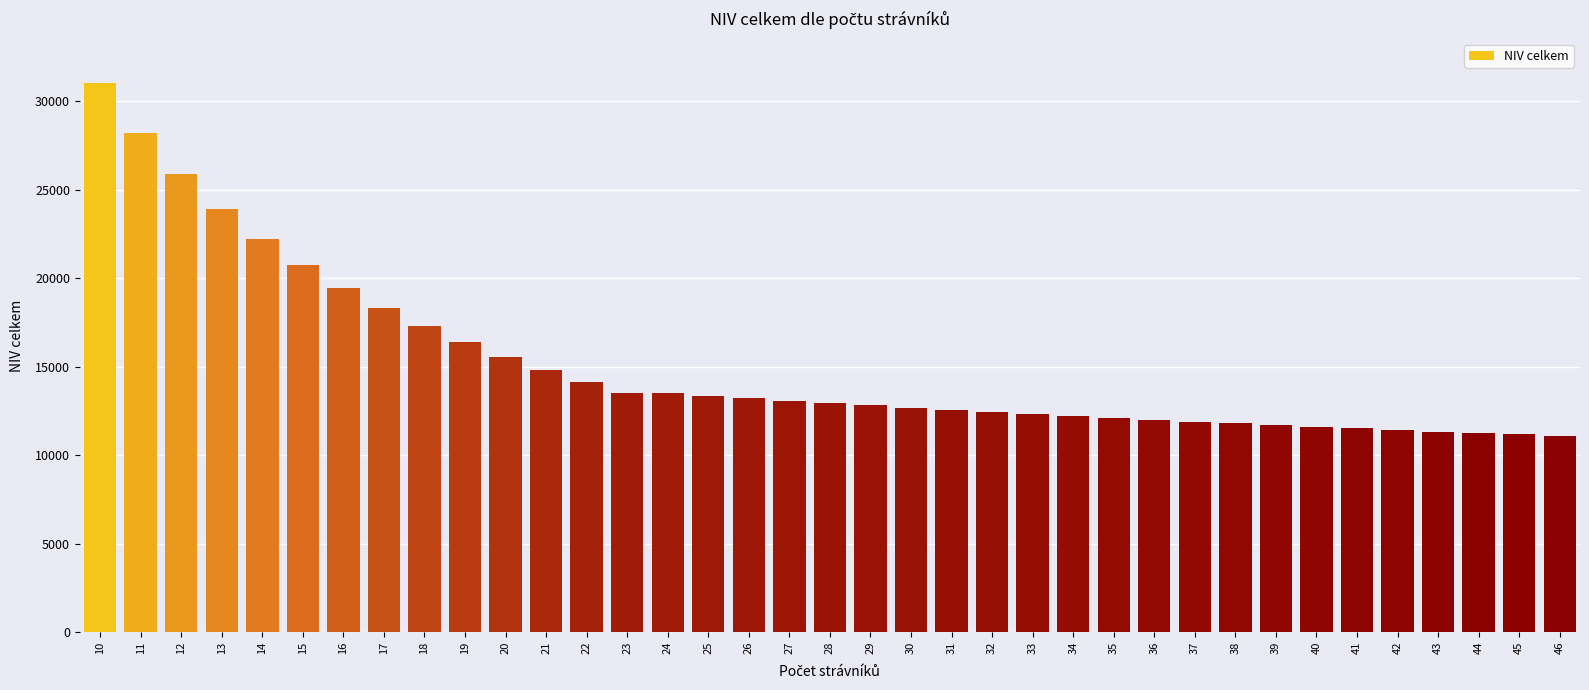

What is the greatest value displayed?

31058.3